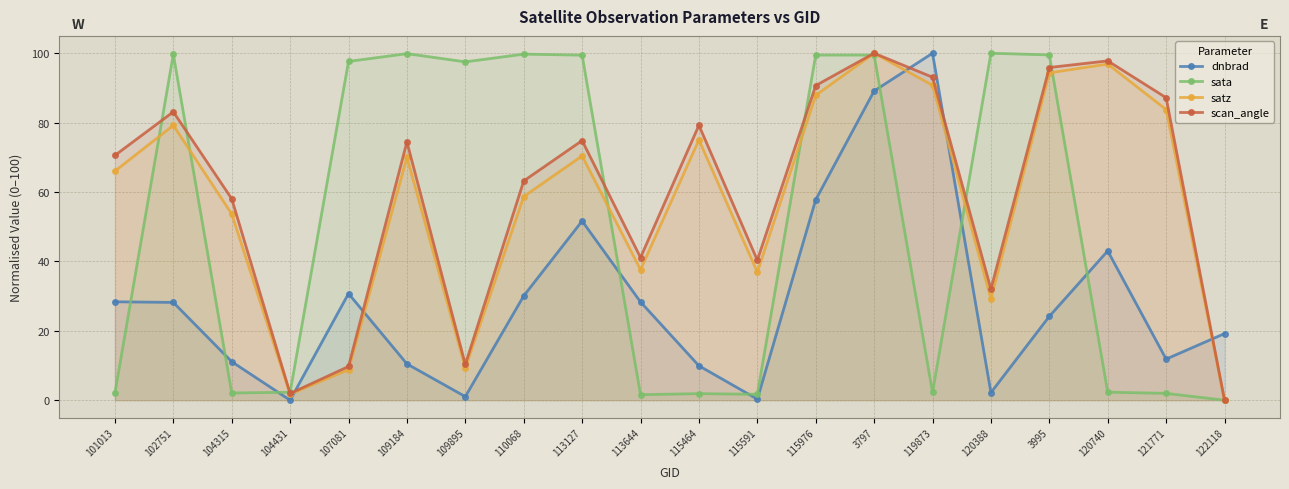

Rank the series at 120388 from lowest to highest value.

dnbrad, satz, scan_angle, sata